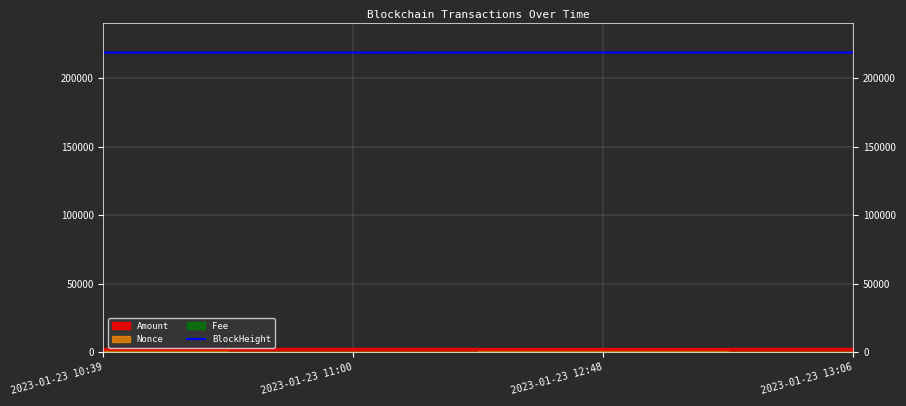

Reading left to right, extract all data points from this chart.

2023-01-23 10:39=218721	2023-01-23 11:00=218726	2023-01-23 12:48=218748	2023-01-23 13:06=218752